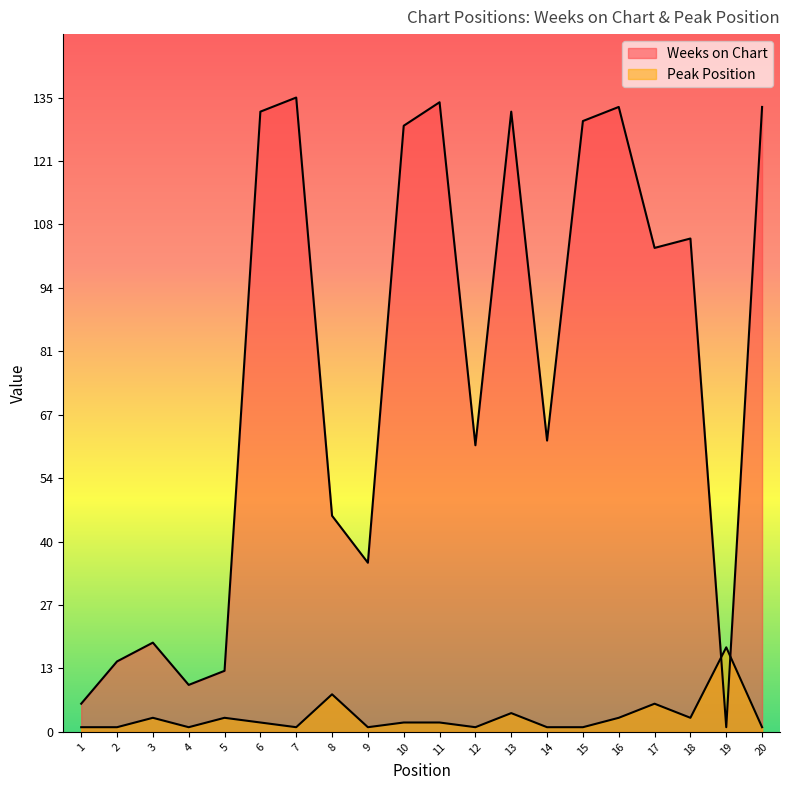

At how many categories does at least one series exceed 72?

10